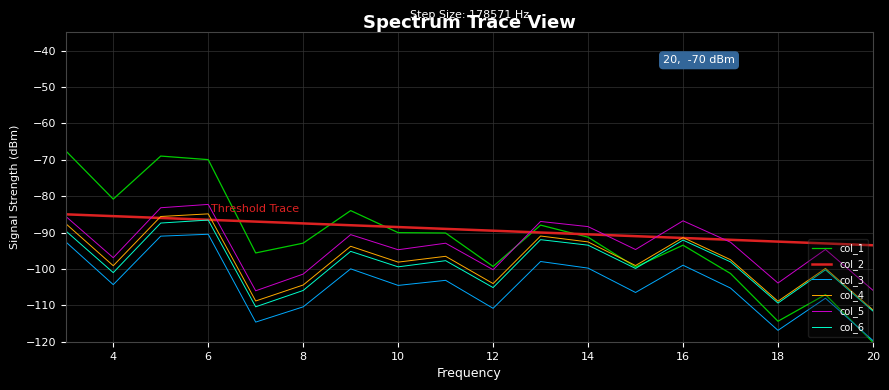

True or false: col_3 and col_2 intersect in this chart.

False